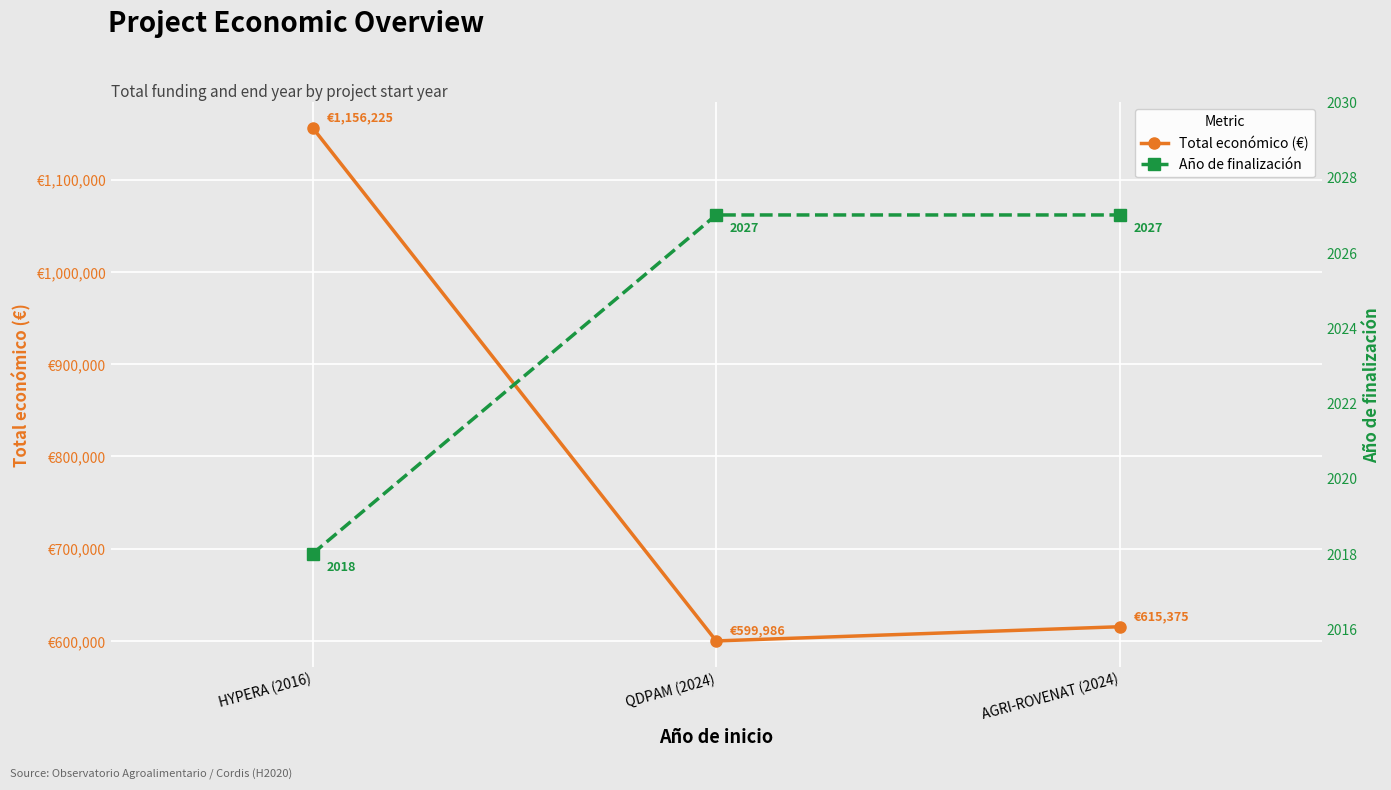

Between HYPERA (2016) and AGRI-ROVENAT (2024), which series saw the biggest shift?

Total económico (€)